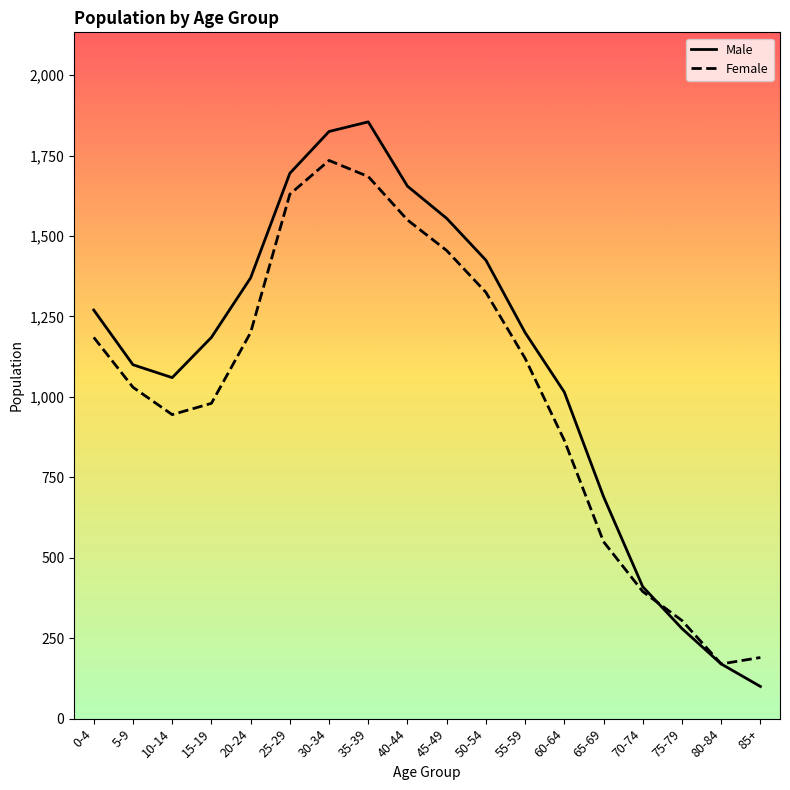

Reading left to right, list all the values displayed in this chart.

Male: 0-4=1270	5-9=1100	10-14=1060	15-19=1185	20-24=1370	25-29=1695	30-34=1825	35-39=1855	40-44=1655	45-49=1555	50-54=1425	55-59=1200	60-64=1015	65-69=690	70-74=410	75-79=280	80-84=170	85+=100
Female: 0-4=1185	5-9=1030	10-14=945	15-19=980	20-24=1200	25-29=1630	30-34=1735	35-39=1685	40-44=1550	45-49=1455	50-54=1325	55-59=1120	60-64=865	65-69=550	70-74=395	75-79=305	80-84=170	85+=190